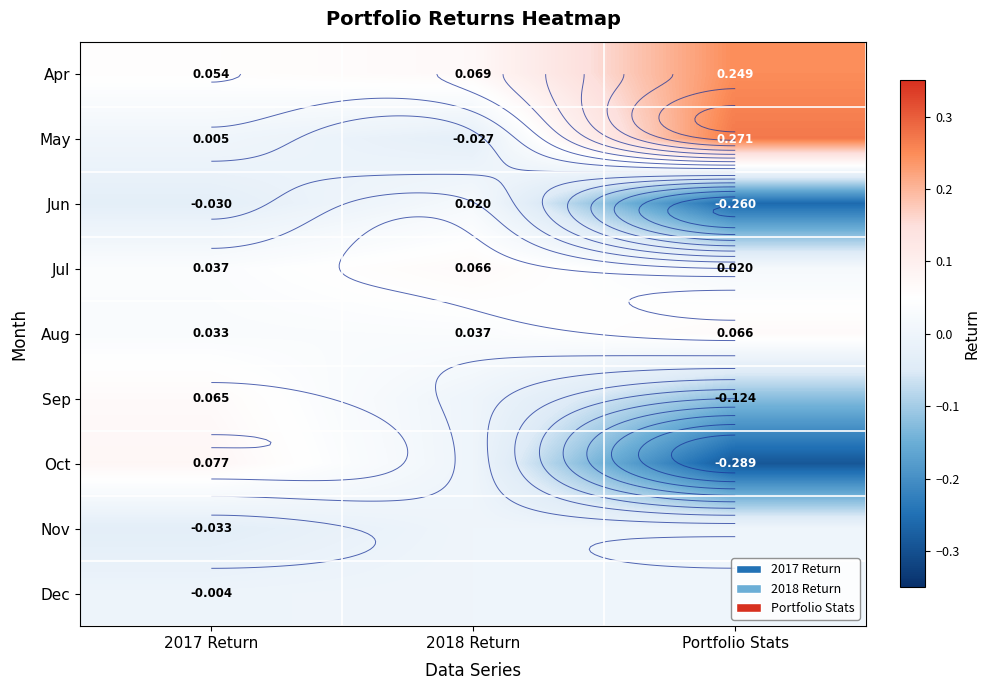

Is it true that Jun equals -0.3 at Portfolio Stats?

True